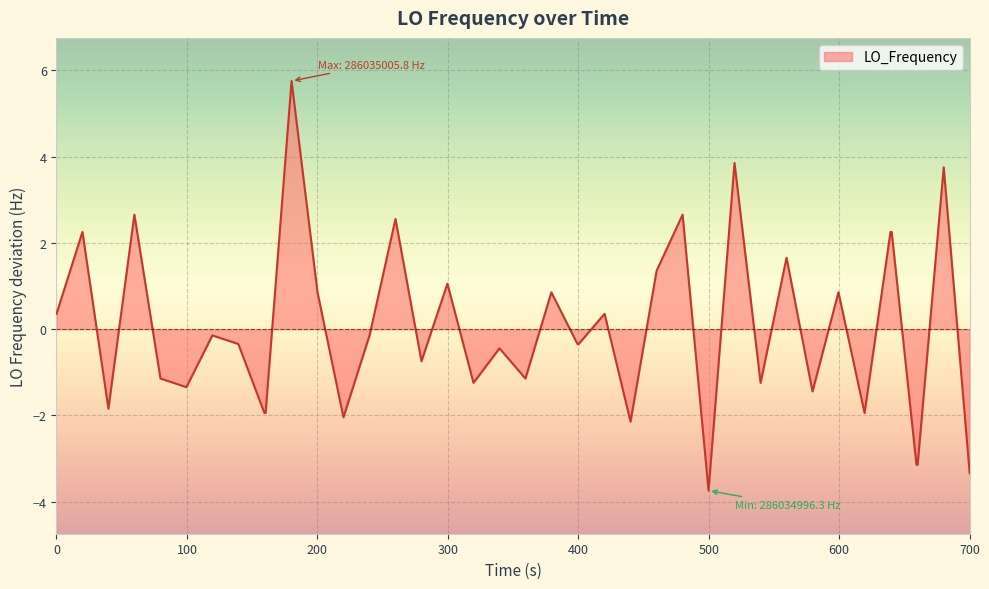

True or false: there are more than 1 points higher than both neighbors.

True